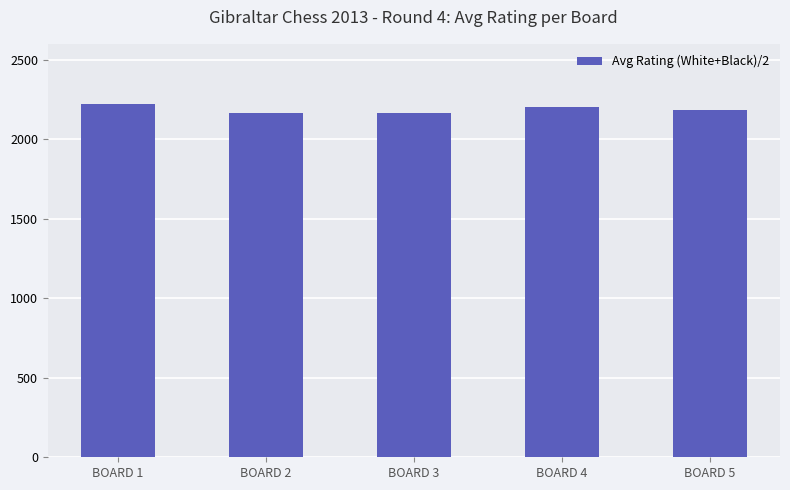

What is the value of the 4th bar from the left?

2201.5